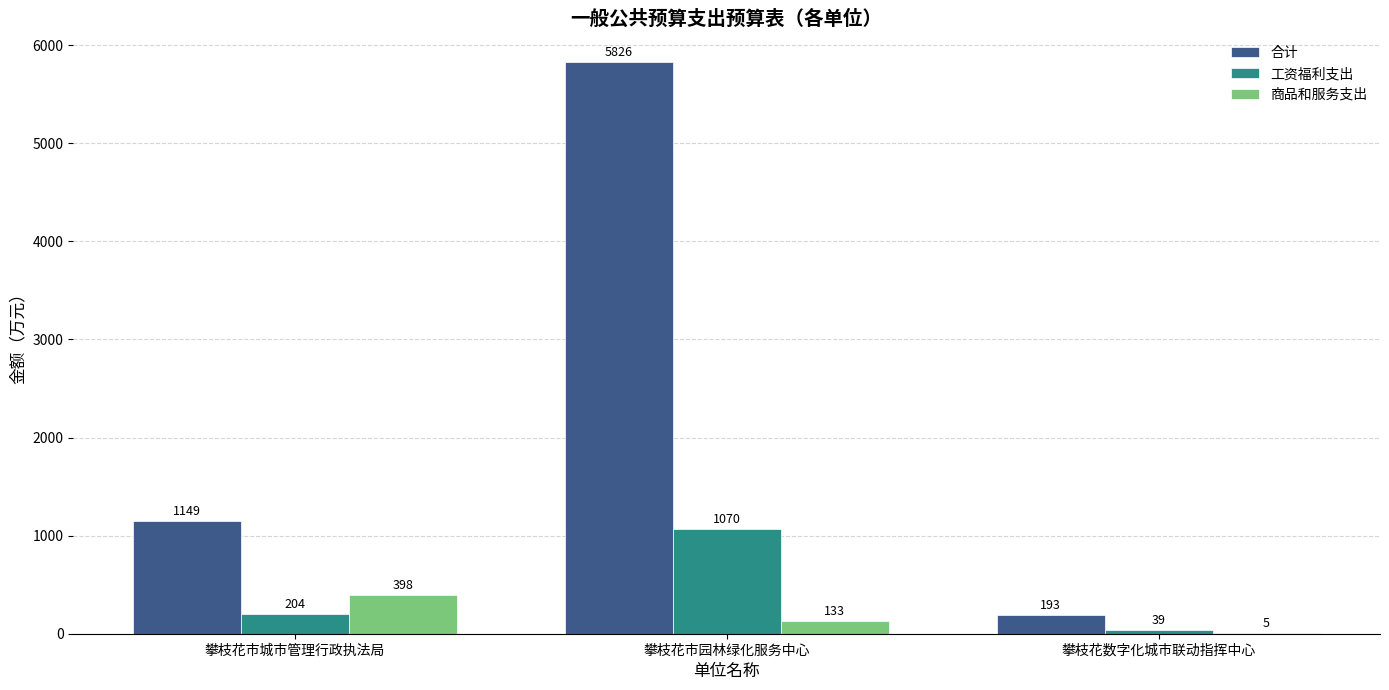

Which series has the largest total across all categories?

合计